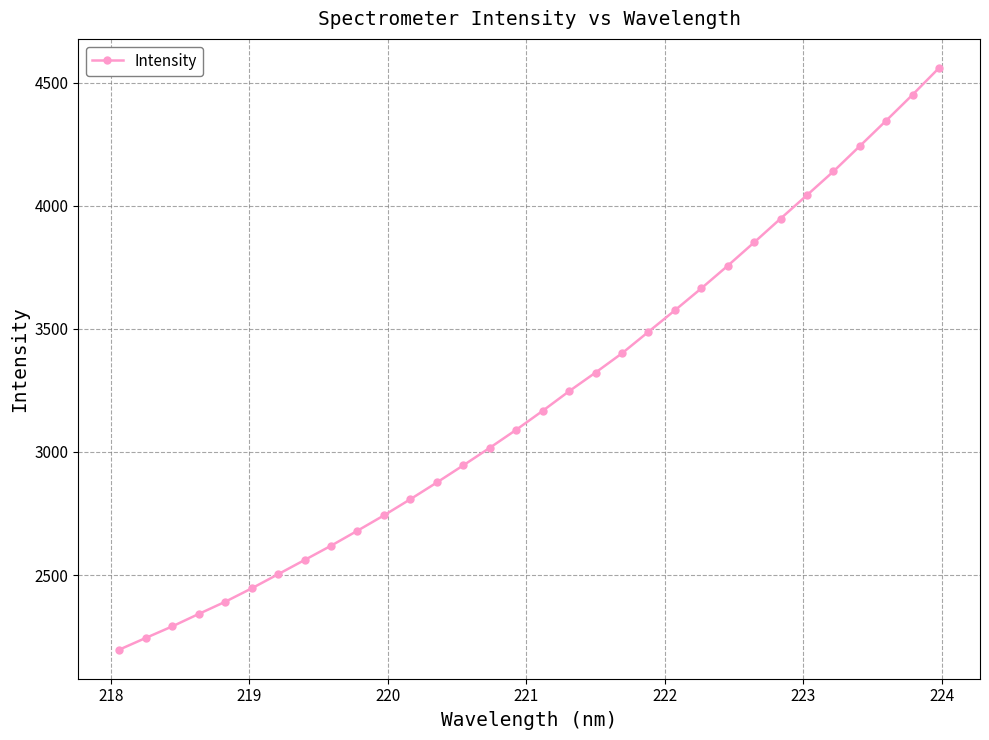

True or false: there are more than 2 points higher than both neighbors.

False